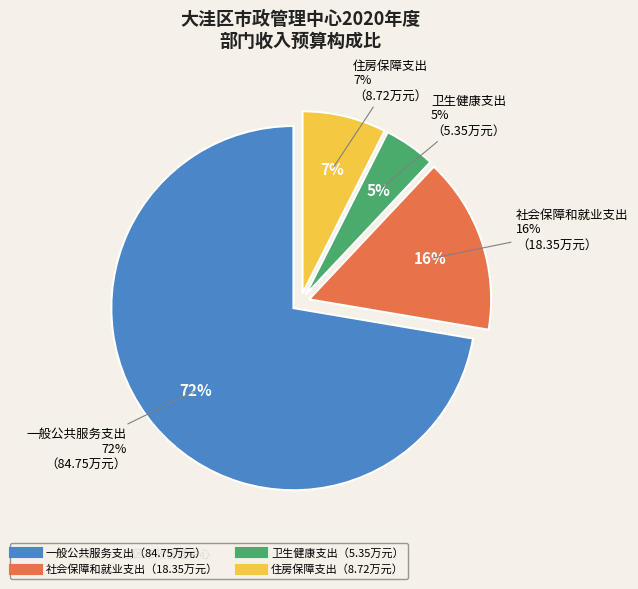

Does 一般公共服务支出 represent more than half of the total?

Yes